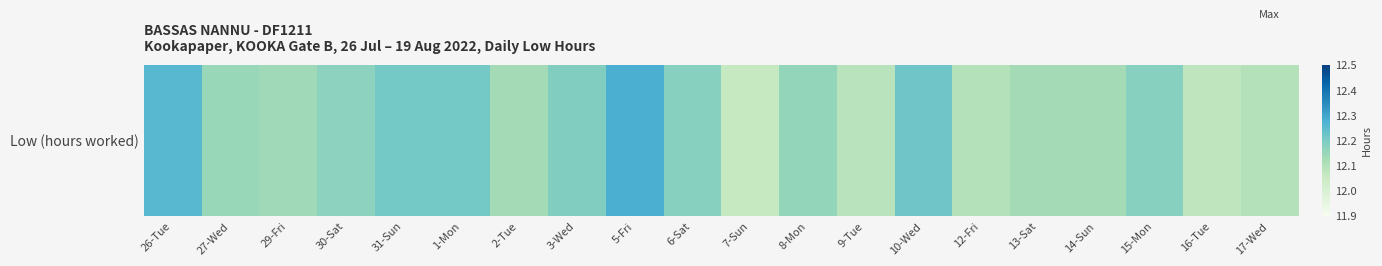

Where is the data nearest to the value 12?

7-Sun